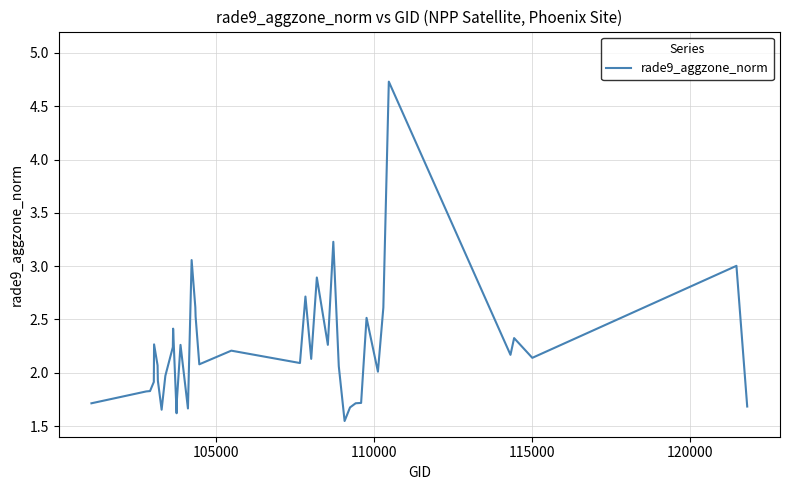

True or false: there are more than 1 points higher than both neighbors.

True